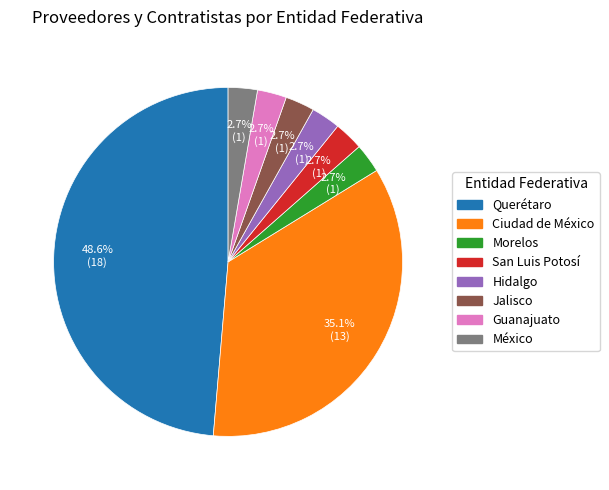

How many slices are in this pie chart?

8